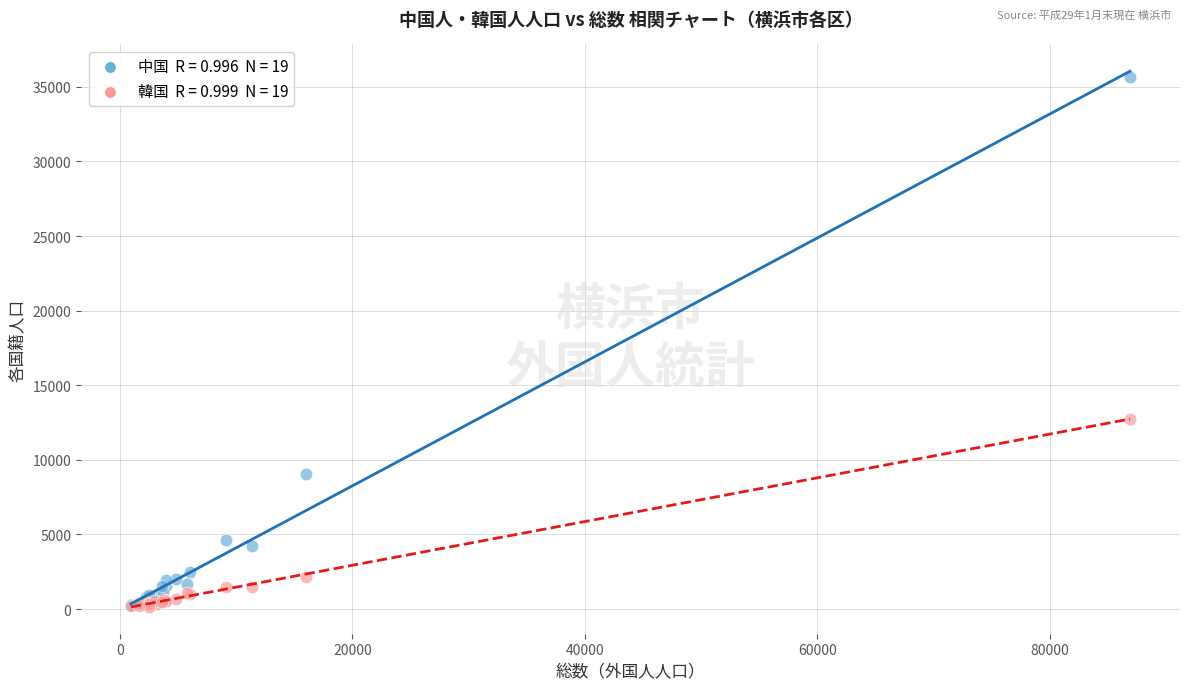

Across all series, what Y value is closest to 17909?

12769